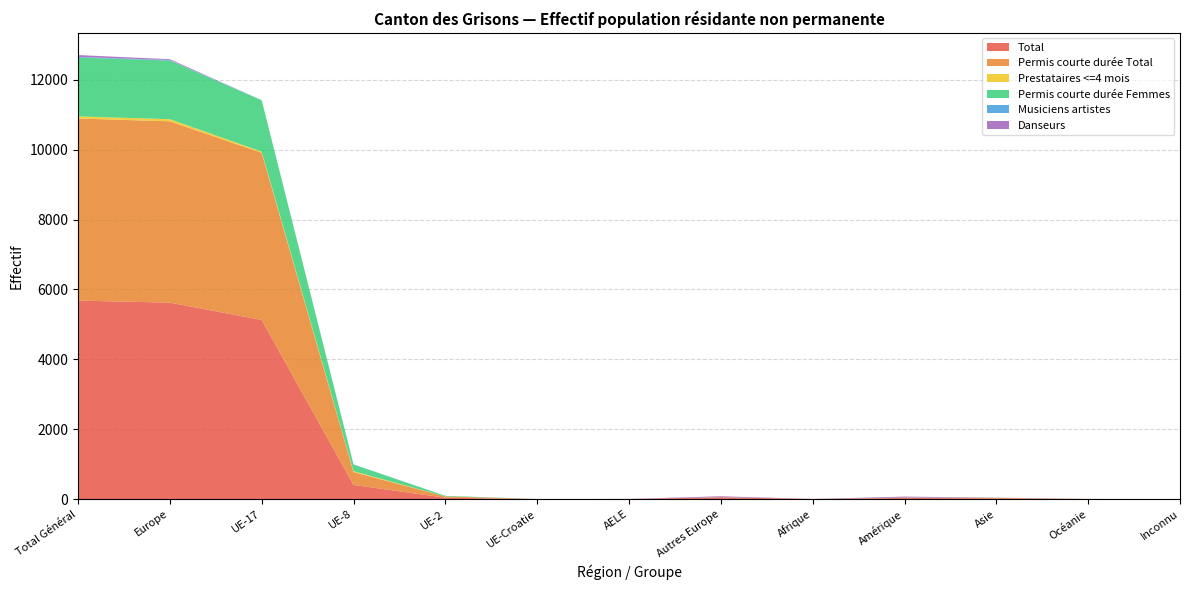

Reading right to left, transcribe all the data shown in this chart.

Total: 0	2	21	33	2	51	2	1	38	405	5127	5624	5682
Permis courte durée Total: 0	2	13	5	2	2	1	0	37	365	4787	5192	5214
Prestataires <=4 mois: 0	0	0	0	0	0	0	0	0	27	33	60	60
Permis courte durée Femmes: 0	0	4	4	0	1	0	0	17	191	1469	1678	1686
Musiciens artistes: 0	0	0	2	0	2	1	1	1	6	4	15	17
Danseurs: 0	0	4	26	0	24	0	0	0	0	0	24	54